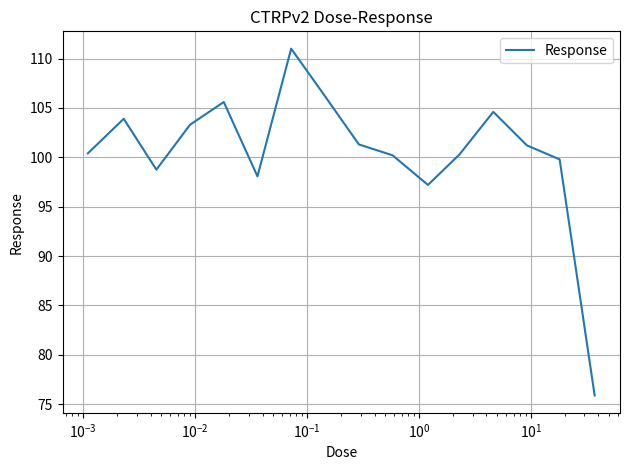

What is the smallest value displayed?

75.9